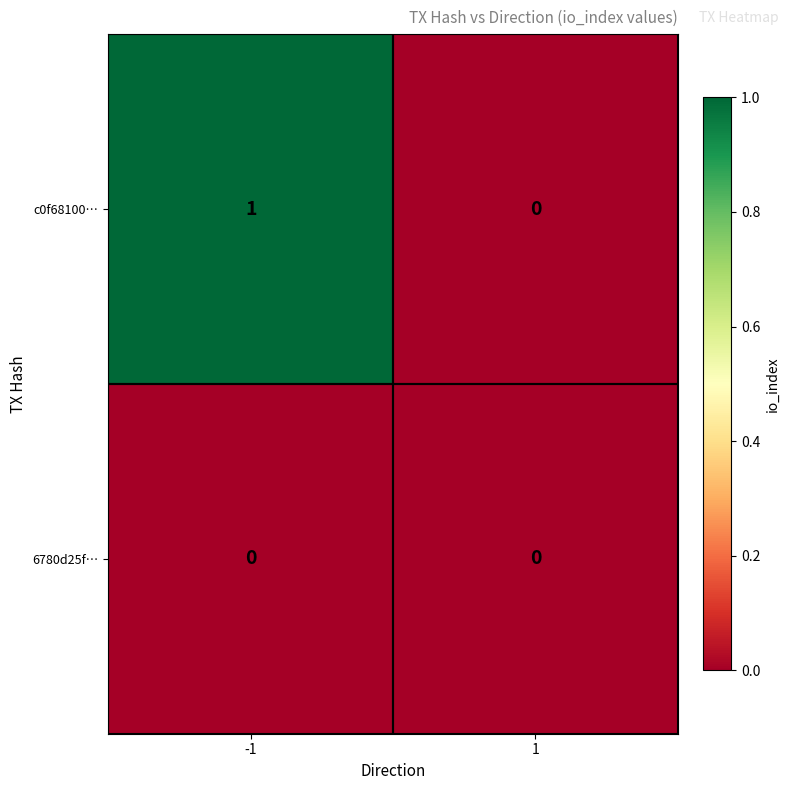

Reading left to right, extract all data points from this chart.

c0f68100…: -1=1	1=0
6780d25f…: -1=0	1=0